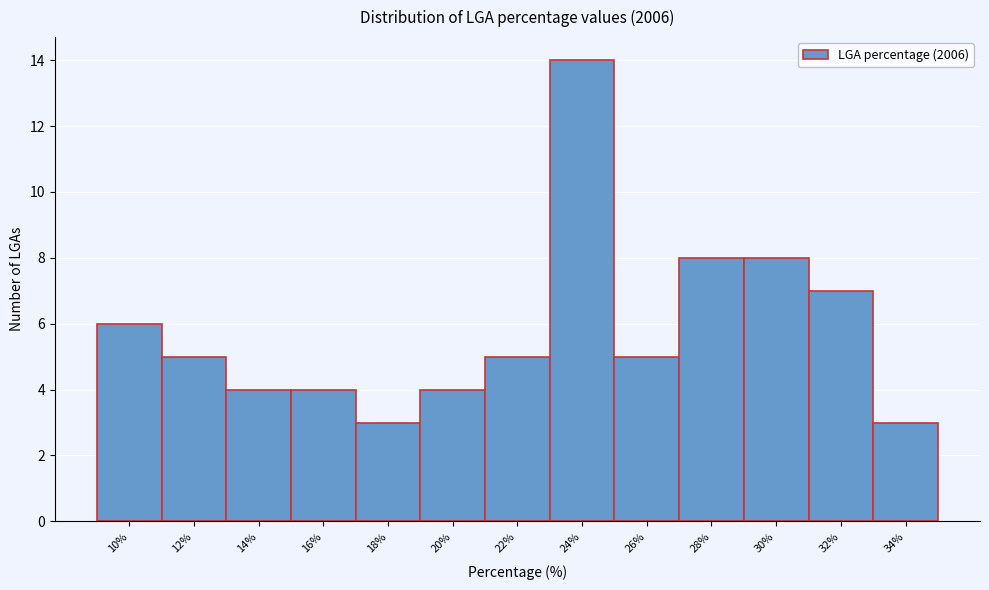

Reading right to left, transcribe all the data shown in this chart.

3	7	8	8	5	14	5	4	3	4	4	5	6